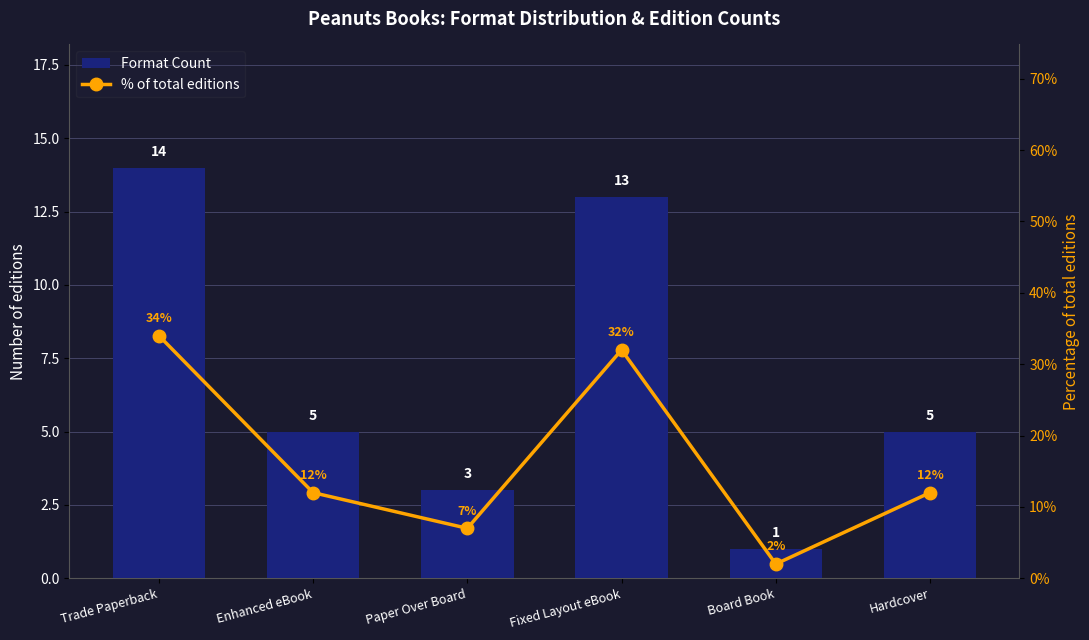

What is the label of the 5th bar from the left?

Board Book